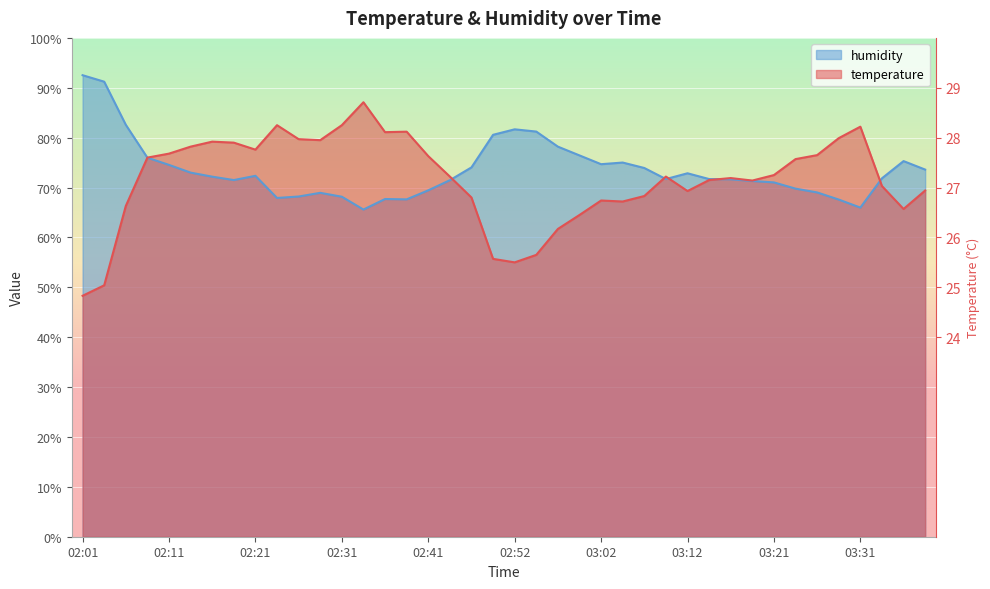

At which category is the sum across all series the highest?

02:34